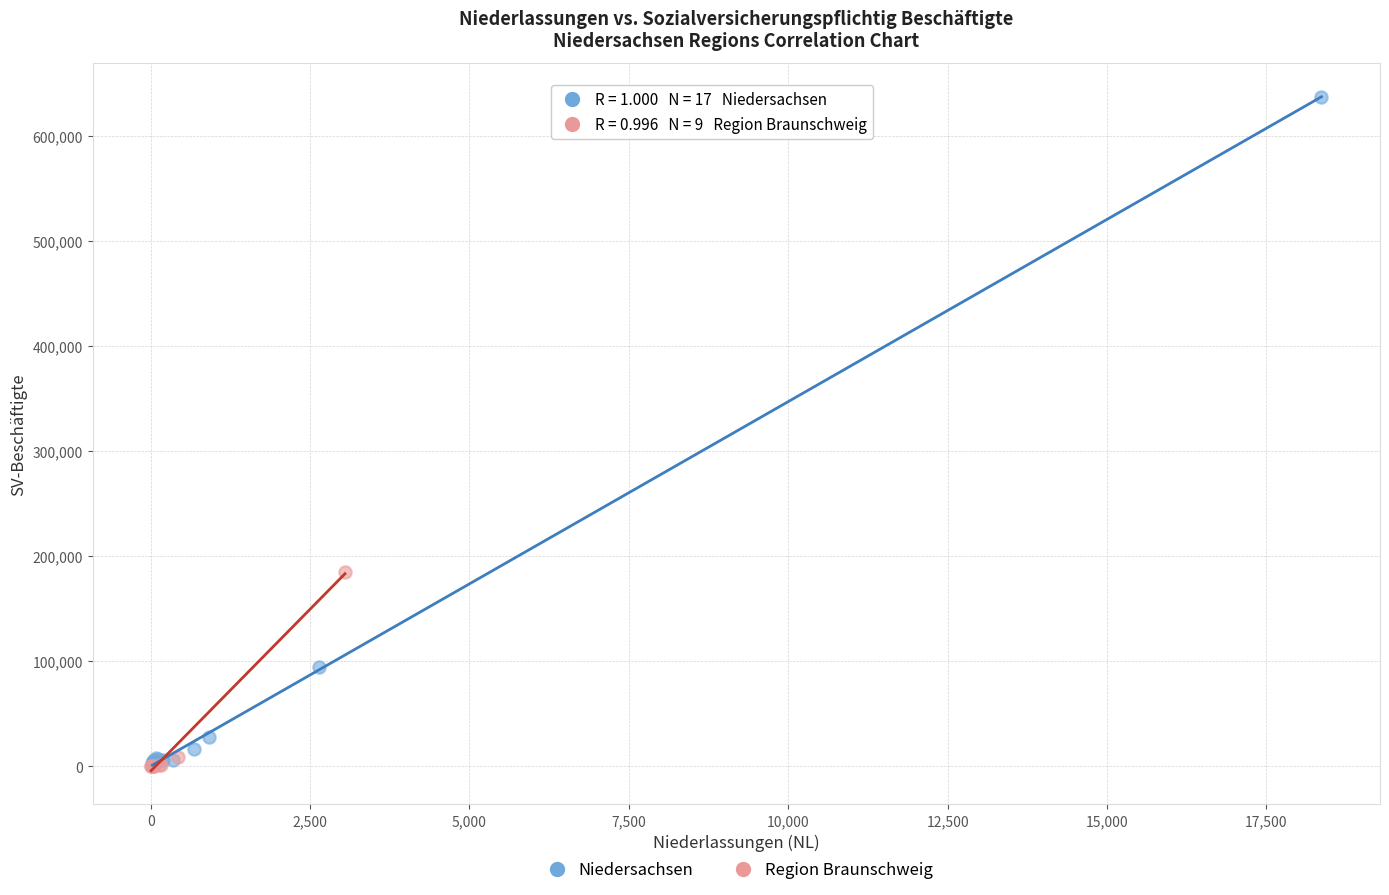

What are all the series names shown in the legend?

Niedersachsen, Region Braunschweig